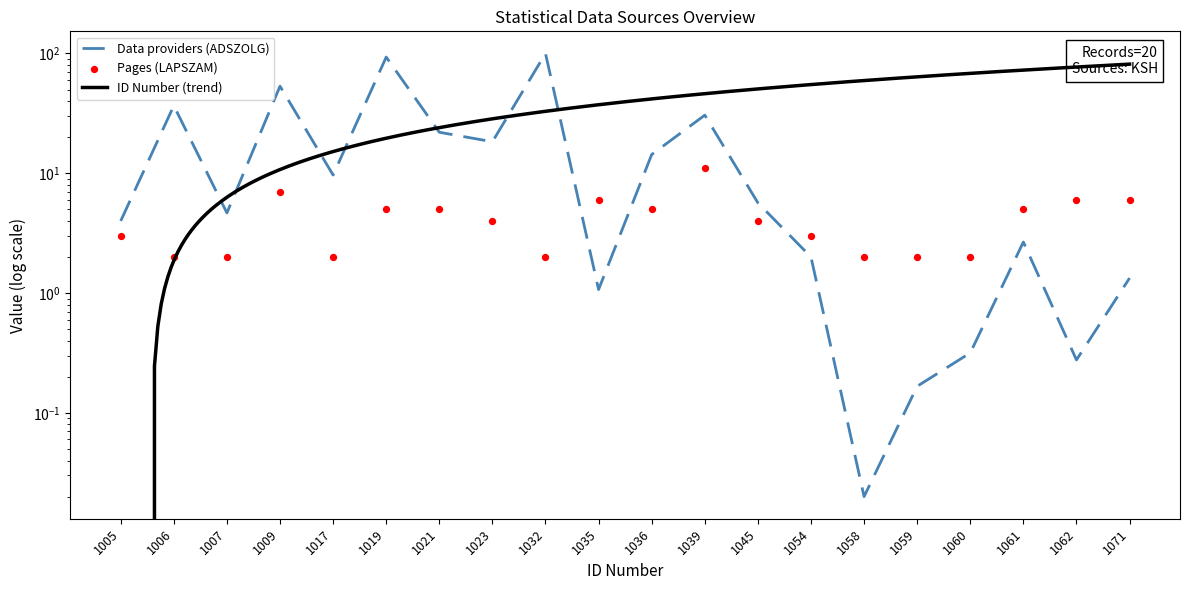

Is the value of Pages (LAPSZAM) at 1039 greater than the value of Data providers (ADSZOLG) at 1058?

Yes